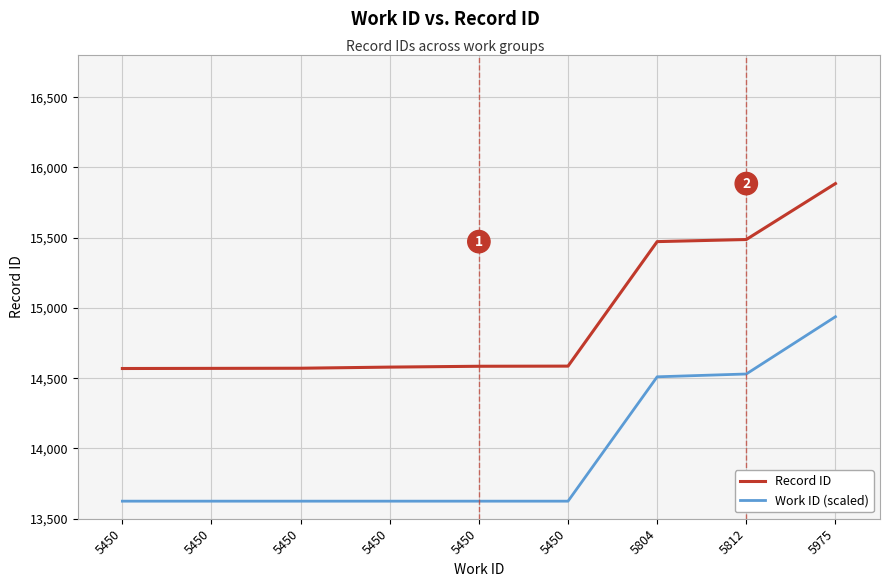

How many lines are shown in the chart?

2